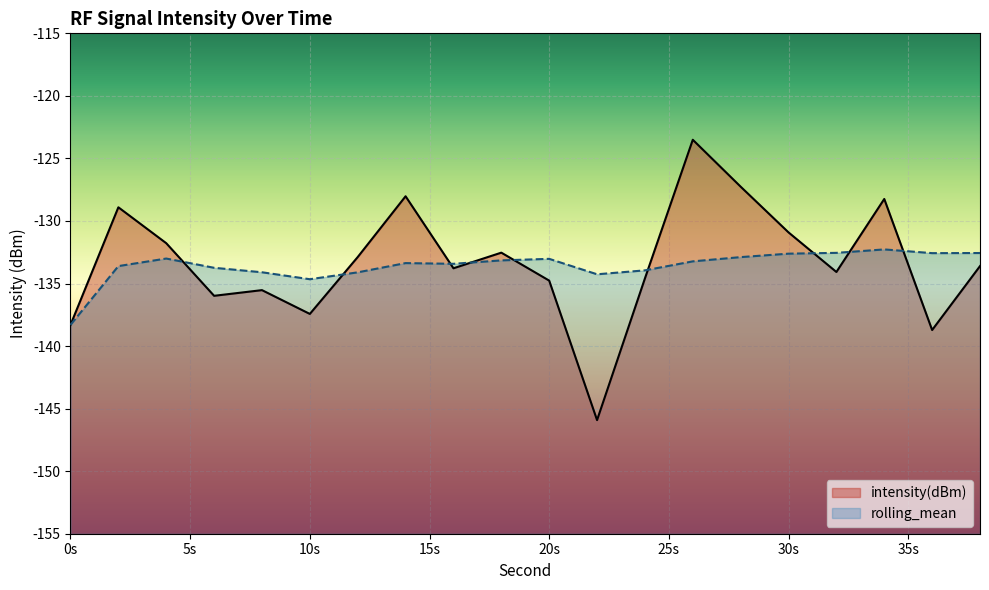

List the series in order of their overall mean, highest first.

intensity(dBm), rolling_mean